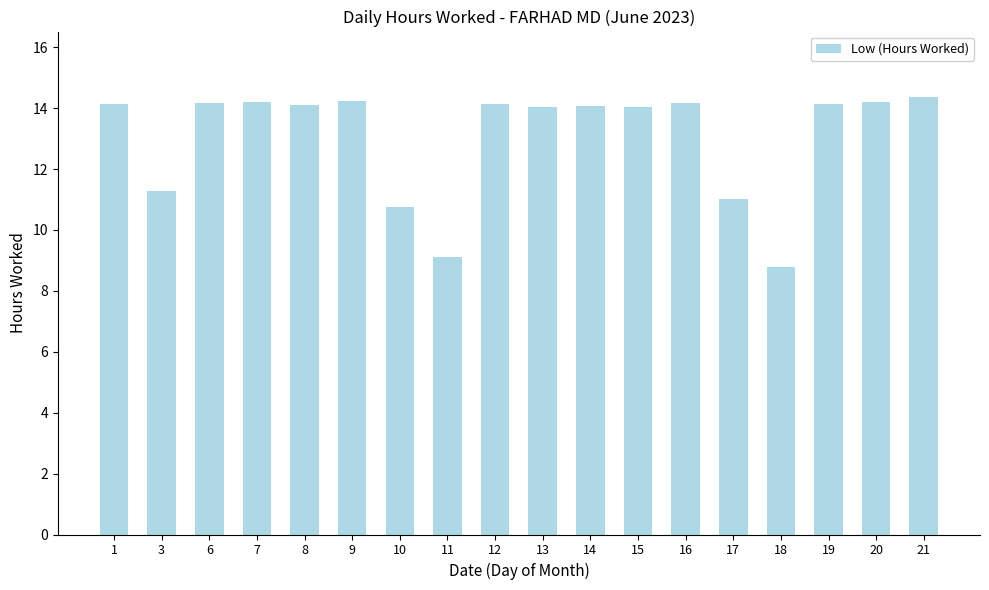

True or false: the data shows 11.0 at 17.

True